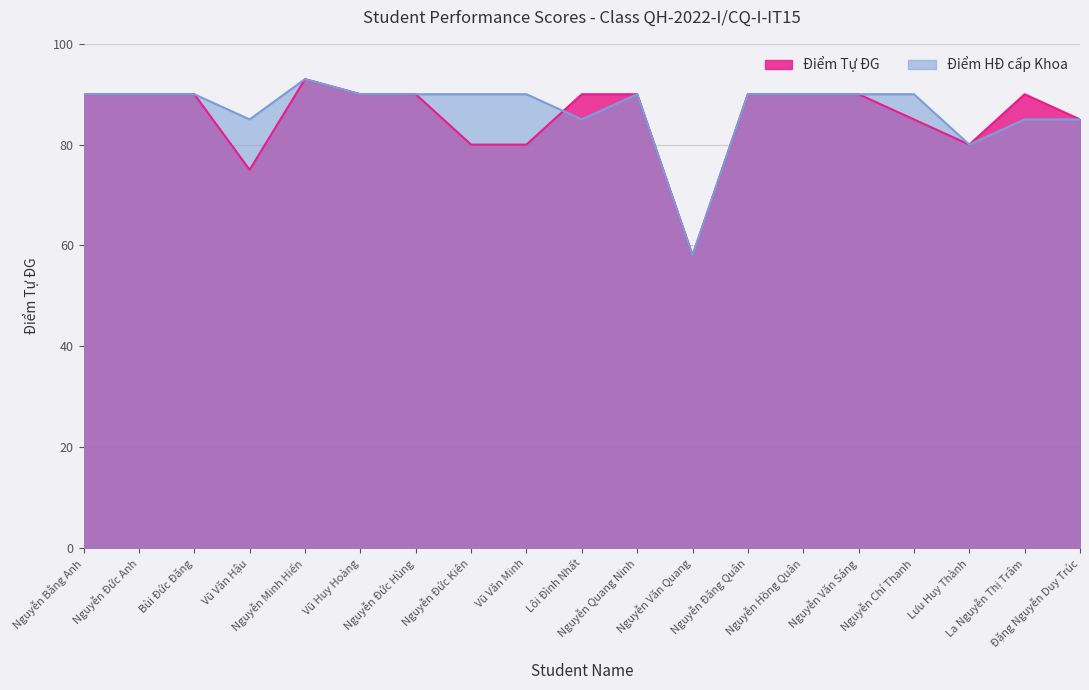

The Điểm Tự ĐG series shows 24 at Lôi Đình Nhất. True or false?

False